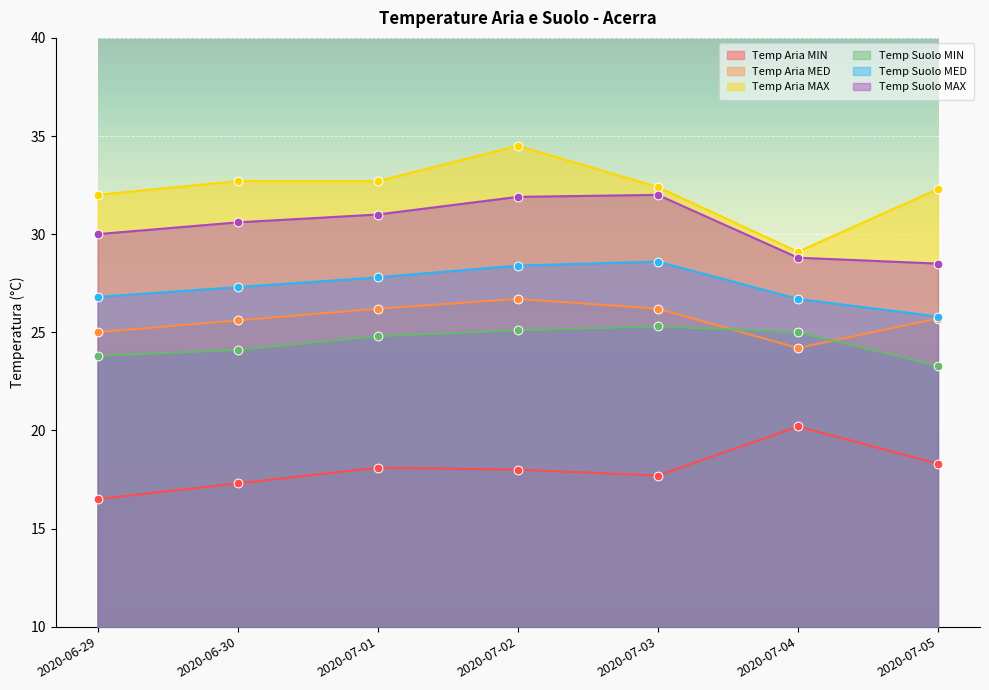

At how many categories does at least one series exceed 31?

6